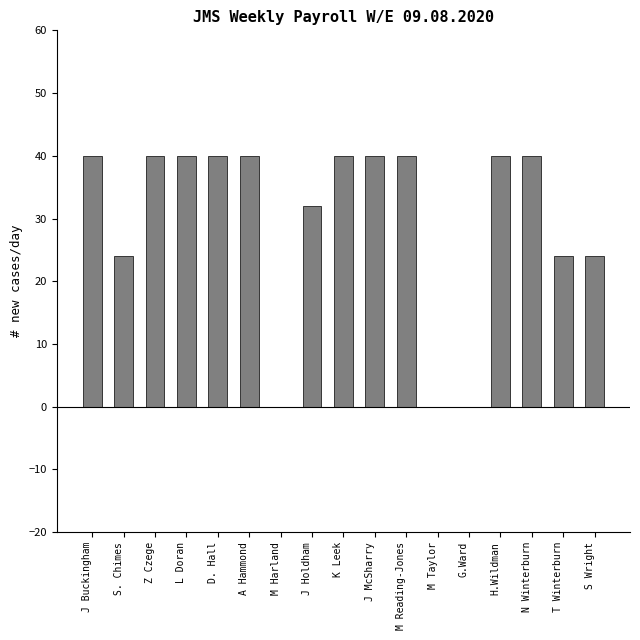

How many values are between 24 and 40?

14